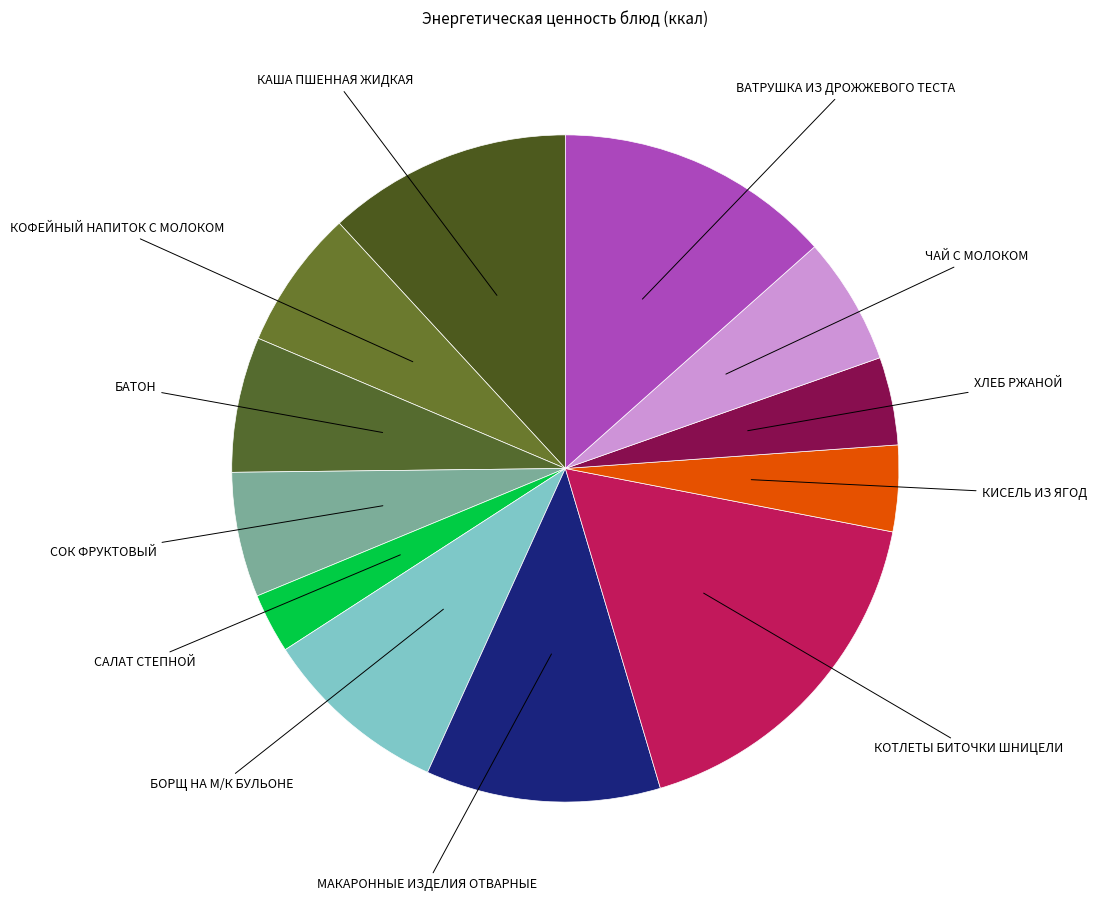

How many segments does this pie chart have?

12